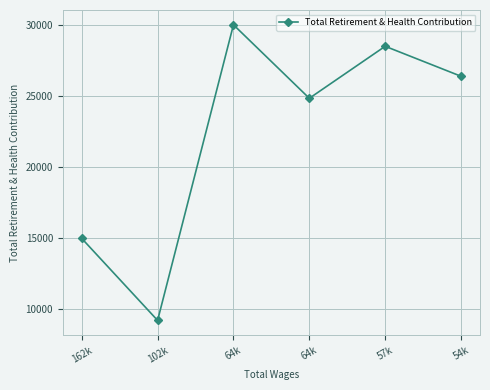

How many series are shown in this chart?

1